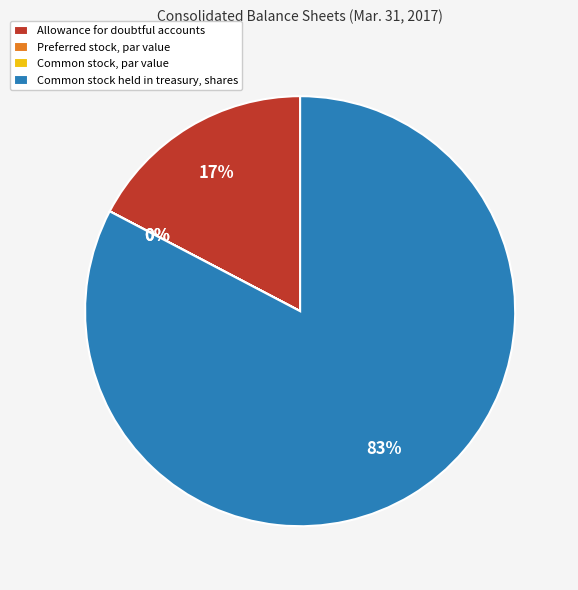

Which category has the biggest portion of the pie?

Common stock held in treasury, shares